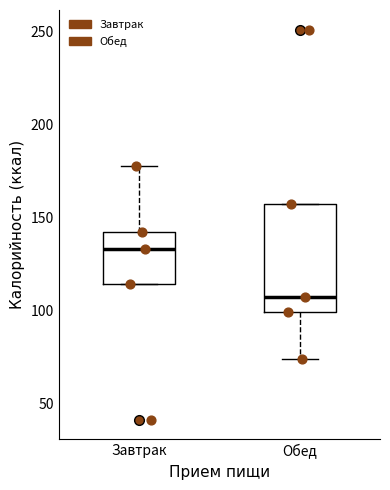

Where is the upper edge of the box for Обед on the y-axis? The values are not printed on the chart, so give them approximately, as read against the axis.

155